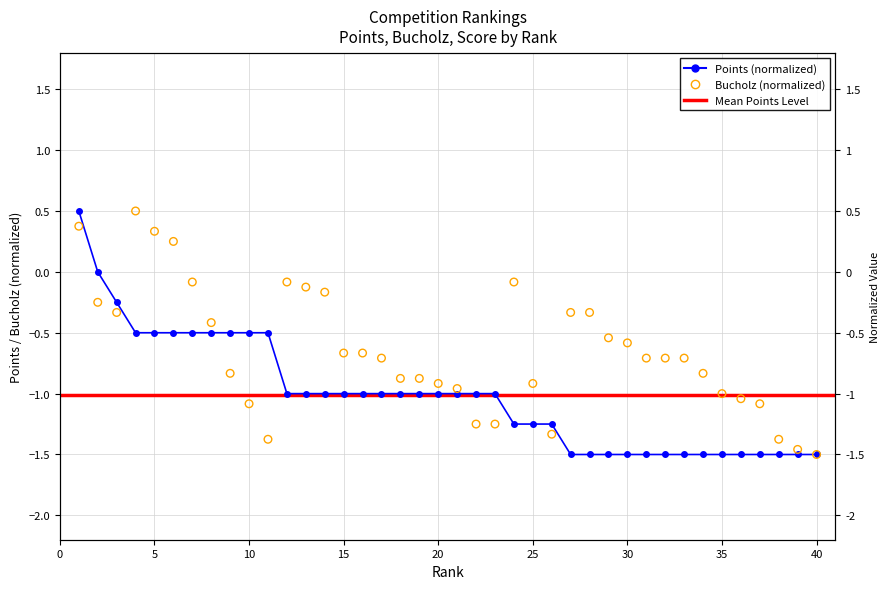

Is the value of Score at 35 greater than the value of Points at 21?

No